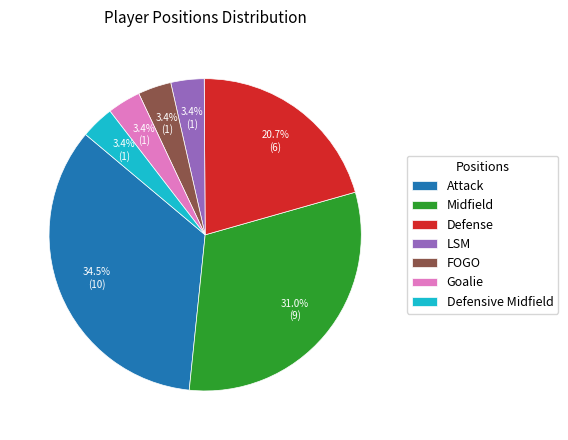

Which category has the biggest portion of the pie?

Attack